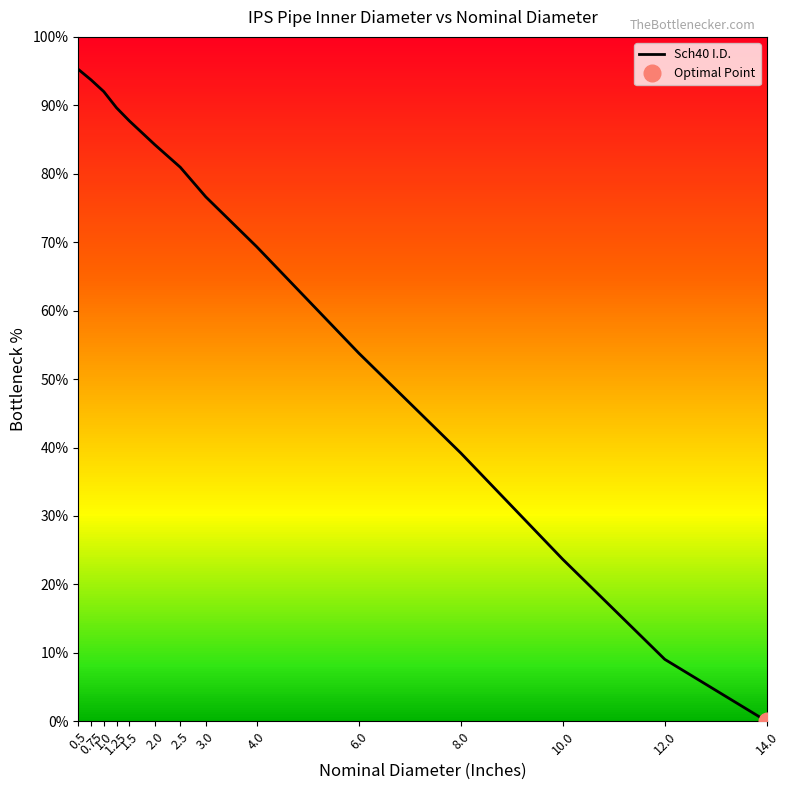

Does the chart have visible grid lines?

No